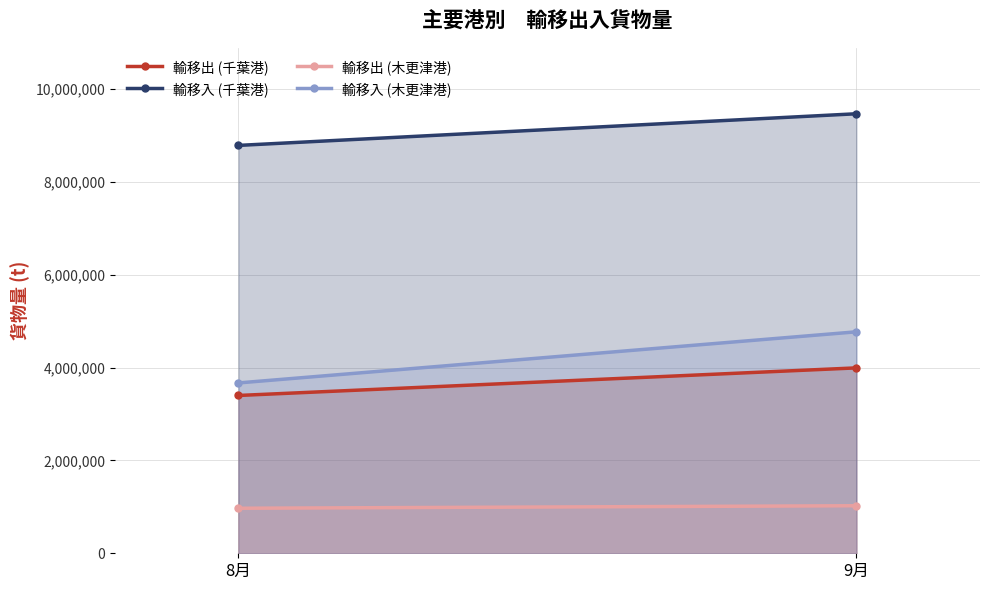

Which series has the largest total across all categories?

輸移入 (千葉港)